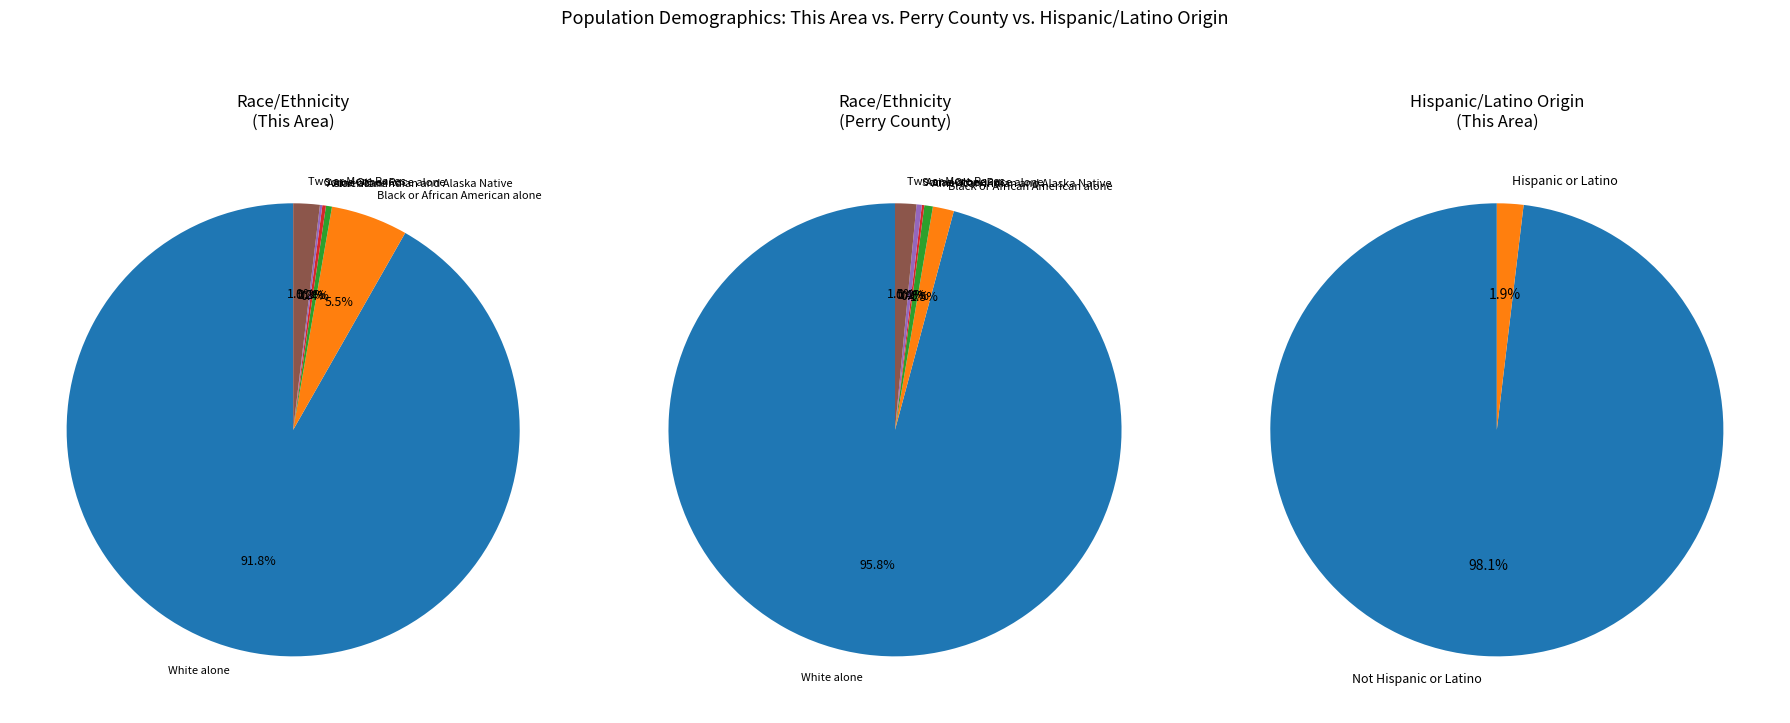

Do Some Other Race alone and Two or More Races together represent more than half of the pie?

No